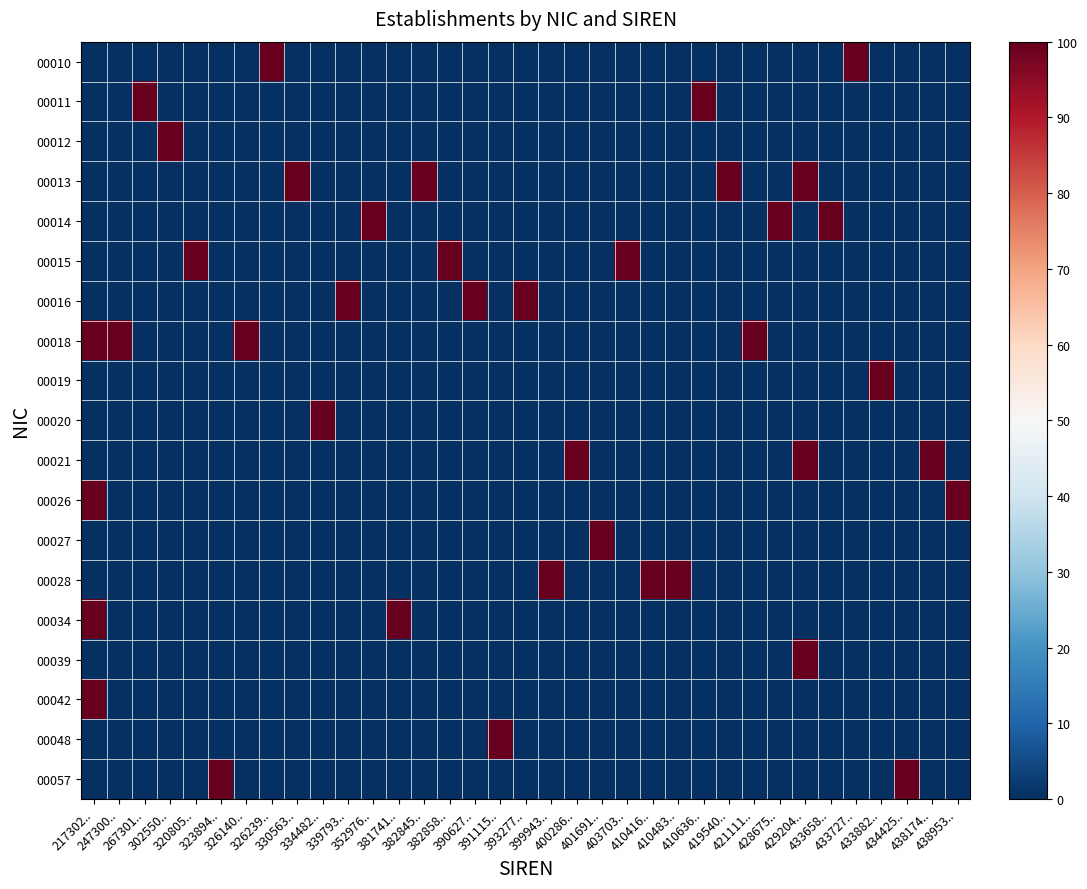

Reading right to left, list all the values displayed in this chart.

00010: 438953..=0	438174..=0	434425..=0	433882..=0	433727..=100	433658..=0	429204..=0	428675..=0	421111..=0	419540..=0	410636..=0	410483..=0	410416..=0	403703..=0	401691..=0	400286..=0	399943..=0	393277..=0	391115..=0	390627..=0	382858..=0	382845..=0	381741..=0	352976..=0	339793..=0	334482..=0	330563..=0	326239..=100	326140..=0	323894..=0	320805..=0	302550..=0	267301..=0	247300..=0	217302..=0
00011: 438953..=0	438174..=0	434425..=0	433882..=0	433727..=0	433658..=0	429204..=0	428675..=0	421111..=0	419540..=0	410636..=100	410483..=0	410416..=0	403703..=0	401691..=0	400286..=0	399943..=0	393277..=0	391115..=0	390627..=0	382858..=0	382845..=0	381741..=0	352976..=0	339793..=0	334482..=0	330563..=0	326239..=0	326140..=0	323894..=0	320805..=0	302550..=0	267301..=100	247300..=0	217302..=0
00012: 438953..=0	438174..=0	434425..=0	433882..=0	433727..=0	433658..=0	429204..=0	428675..=0	421111..=0	419540..=0	410636..=0	410483..=0	410416..=0	403703..=0	401691..=0	400286..=0	399943..=0	393277..=0	391115..=0	390627..=0	382858..=0	382845..=0	381741..=0	352976..=0	339793..=0	334482..=0	330563..=0	326239..=0	326140..=0	323894..=0	320805..=0	302550..=100	267301..=0	247300..=0	217302..=0
00013: 438953..=0	438174..=0	434425..=0	433882..=0	433727..=0	433658..=0	429204..=100	428675..=0	421111..=0	419540..=100	410636..=0	410483..=0	410416..=0	403703..=0	401691..=0	400286..=0	399943..=0	393277..=0	391115..=0	390627..=0	382858..=0	382845..=100	381741..=0	352976..=0	339793..=0	334482..=0	330563..=100	326239..=0	326140..=0	323894..=0	320805..=0	302550..=0	267301..=0	247300..=0	217302..=0
00014: 438953..=0	438174..=0	434425..=0	433882..=0	433727..=0	433658..=100	429204..=0	428675..=100	421111..=0	419540..=0	410636..=0	410483..=0	410416..=0	403703..=0	401691..=0	400286..=0	399943..=0	393277..=0	391115..=0	390627..=0	382858..=0	382845..=0	381741..=0	352976..=100	339793..=0	334482..=0	330563..=0	326239..=0	326140..=0	323894..=0	320805..=0	302550..=0	267301..=0	247300..=0	217302..=0
00015: 438953..=0	438174..=0	434425..=0	433882..=0	433727..=0	433658..=0	429204..=0	428675..=0	421111..=0	419540..=0	410636..=0	410483..=0	410416..=0	403703..=100	401691..=0	400286..=0	399943..=0	393277..=0	391115..=0	390627..=0	382858..=100	382845..=0	381741..=0	352976..=0	339793..=0	334482..=0	330563..=0	326239..=0	326140..=0	323894..=0	320805..=100	302550..=0	267301..=0	247300..=0	217302..=0
00016: 438953..=0	438174..=0	434425..=0	433882..=0	433727..=0	433658..=0	429204..=0	428675..=0	421111..=0	419540..=0	410636..=0	410483..=0	410416..=0	403703..=0	401691..=0	400286..=0	399943..=0	393277..=100	391115..=0	390627..=100	382858..=0	382845..=0	381741..=0	352976..=0	339793..=100	334482..=0	330563..=0	326239..=0	326140..=0	323894..=0	320805..=0	302550..=0	267301..=0	247300..=0	217302..=0
00018: 438953..=0	438174..=0	434425..=0	433882..=0	433727..=0	433658..=0	429204..=0	428675..=0	421111..=100	419540..=0	410636..=0	410483..=0	410416..=0	403703..=0	401691..=0	400286..=0	399943..=0	393277..=0	391115..=0	390627..=0	382858..=0	382845..=0	381741..=0	352976..=0	339793..=0	334482..=0	330563..=0	326239..=0	326140..=100	323894..=0	320805..=0	302550..=0	267301..=0	247300..=100	217302..=100
00019: 438953..=0	438174..=0	434425..=0	433882..=100	433727..=0	433658..=0	429204..=0	428675..=0	421111..=0	419540..=0	410636..=0	410483..=0	410416..=0	403703..=0	401691..=0	400286..=0	399943..=0	393277..=0	391115..=0	390627..=0	382858..=0	382845..=0	381741..=0	352976..=0	339793..=0	334482..=0	330563..=0	326239..=0	326140..=0	323894..=0	320805..=0	302550..=0	267301..=0	247300..=0	217302..=0
00020: 438953..=0	438174..=0	434425..=0	433882..=0	433727..=0	433658..=0	429204..=0	428675..=0	421111..=0	419540..=0	410636..=0	410483..=0	410416..=0	403703..=0	401691..=0	400286..=0	399943..=0	393277..=0	391115..=0	390627..=0	382858..=0	382845..=0	381741..=0	352976..=0	339793..=0	334482..=100	330563..=0	326239..=0	326140..=0	323894..=0	320805..=0	302550..=0	267301..=0	247300..=0	217302..=0
00021: 438953..=0	438174..=100	434425..=0	433882..=0	433727..=0	433658..=0	429204..=100	428675..=0	421111..=0	419540..=0	410636..=0	410483..=0	410416..=0	403703..=0	401691..=0	400286..=100	399943..=0	393277..=0	391115..=0	390627..=0	382858..=0	382845..=0	381741..=0	352976..=0	339793..=0	334482..=0	330563..=0	326239..=0	326140..=0	323894..=0	320805..=0	302550..=0	267301..=0	247300..=0	217302..=0
00026: 438953..=100	438174..=0	434425..=0	433882..=0	433727..=0	433658..=0	429204..=0	428675..=0	421111..=0	419540..=0	410636..=0	410483..=0	410416..=0	403703..=0	401691..=0	400286..=0	399943..=0	393277..=0	391115..=0	390627..=0	382858..=0	382845..=0	381741..=0	352976..=0	339793..=0	334482..=0	330563..=0	326239..=0	326140..=0	323894..=0	320805..=0	302550..=0	267301..=0	247300..=0	217302..=100
00027: 438953..=0	438174..=0	434425..=0	433882..=0	433727..=0	433658..=0	429204..=0	428675..=0	421111..=0	419540..=0	410636..=0	410483..=0	410416..=0	403703..=0	401691..=100	400286..=0	399943..=0	393277..=0	391115..=0	390627..=0	382858..=0	382845..=0	381741..=0	352976..=0	339793..=0	334482..=0	330563..=0	326239..=0	326140..=0	323894..=0	320805..=0	302550..=0	267301..=0	247300..=0	217302..=0
00028: 438953..=0	438174..=0	434425..=0	433882..=0	433727..=0	433658..=0	429204..=0	428675..=0	421111..=0	419540..=0	410636..=0	410483..=100	410416..=100	403703..=0	401691..=0	400286..=0	399943..=100	393277..=0	391115..=0	390627..=0	382858..=0	382845..=0	381741..=0	352976..=0	339793..=0	334482..=0	330563..=0	326239..=0	326140..=0	323894..=0	320805..=0	302550..=0	267301..=0	247300..=0	217302..=0
00034: 438953..=0	438174..=0	434425..=0	433882..=0	433727..=0	433658..=0	429204..=0	428675..=0	421111..=0	419540..=0	410636..=0	410483..=0	410416..=0	403703..=0	401691..=0	400286..=0	399943..=0	393277..=0	391115..=0	390627..=0	382858..=0	382845..=0	381741..=100	352976..=0	339793..=0	334482..=0	330563..=0	326239..=0	326140..=0	323894..=0	320805..=0	302550..=0	267301..=0	247300..=0	217302..=100
00039: 438953..=0	438174..=0	434425..=0	433882..=0	433727..=0	433658..=0	429204..=100	428675..=0	421111..=0	419540..=0	410636..=0	410483..=0	410416..=0	403703..=0	401691..=0	400286..=0	399943..=0	393277..=0	391115..=0	390627..=0	382858..=0	382845..=0	381741..=0	352976..=0	339793..=0	334482..=0	330563..=0	326239..=0	326140..=0	323894..=0	320805..=0	302550..=0	267301..=0	247300..=0	217302..=0
00042: 438953..=0	438174..=0	434425..=0	433882..=0	433727..=0	433658..=0	429204..=0	428675..=0	421111..=0	419540..=0	410636..=0	410483..=0	410416..=0	403703..=0	401691..=0	400286..=0	399943..=0	393277..=0	391115..=0	390627..=0	382858..=0	382845..=0	381741..=0	352976..=0	339793..=0	334482..=0	330563..=0	326239..=0	326140..=0	323894..=0	320805..=0	302550..=0	267301..=0	247300..=0	217302..=100
00048: 438953..=0	438174..=0	434425..=0	433882..=0	433727..=0	433658..=0	429204..=0	428675..=0	421111..=0	419540..=0	410636..=0	410483..=0	410416..=0	403703..=0	401691..=0	400286..=0	399943..=0	393277..=0	391115..=100	390627..=0	382858..=0	382845..=0	381741..=0	352976..=0	339793..=0	334482..=0	330563..=0	326239..=0	326140..=0	323894..=0	320805..=0	302550..=0	267301..=0	247300..=0	217302..=0
00057: 438953..=0	438174..=0	434425..=100	433882..=0	433727..=0	433658..=0	429204..=0	428675..=0	421111..=0	419540..=0	410636..=0	410483..=0	410416..=0	403703..=0	401691..=0	400286..=0	399943..=0	393277..=0	391115..=0	390627..=0	382858..=0	382845..=0	381741..=0	352976..=0	339793..=0	334482..=0	330563..=0	326239..=0	326140..=0	323894..=100	320805..=0	302550..=0	267301..=0	247300..=0	217302..=0